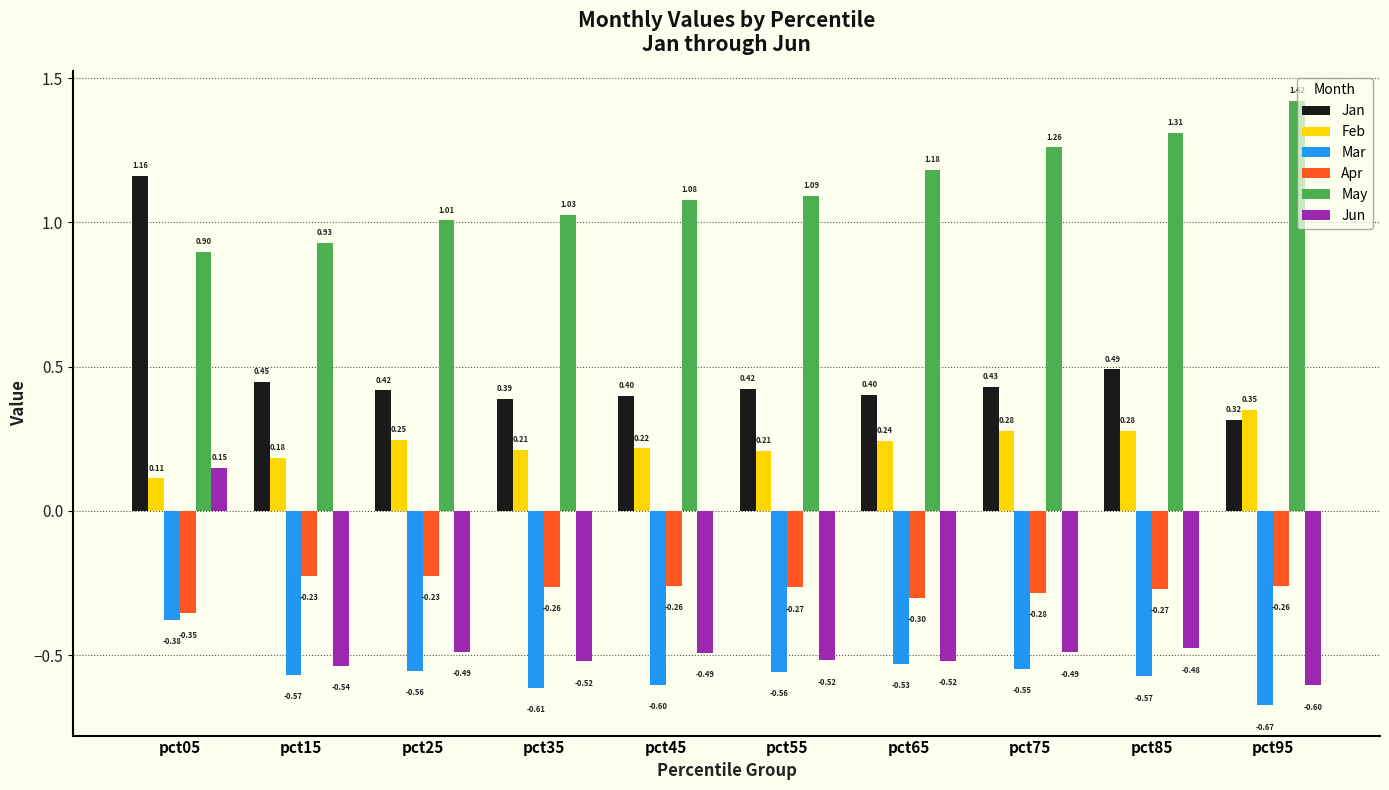

What is the value of the Apr bar at the 5th from the left?

-0.3